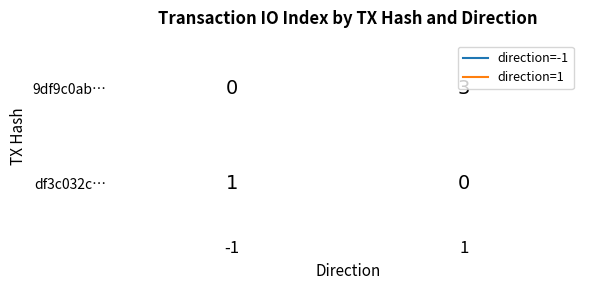

Between 0 and 1, which is larger?

1